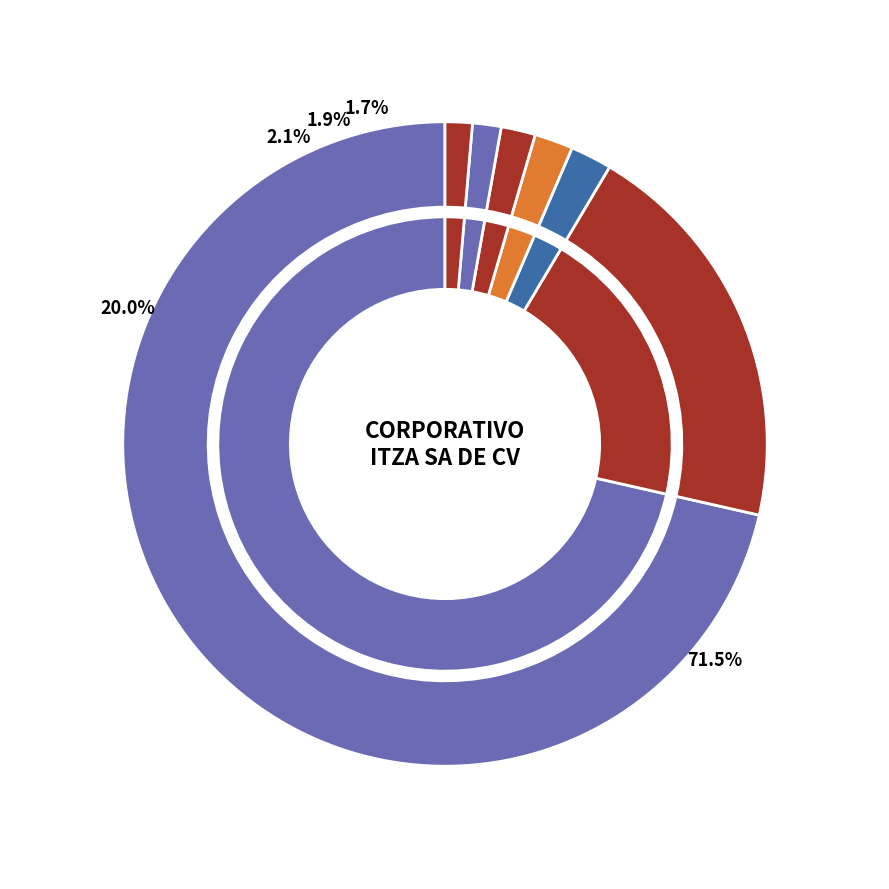

What percentage is the JUNTA DE ELECTRIFICACION (N44) slice, to the nearest percent?

1%